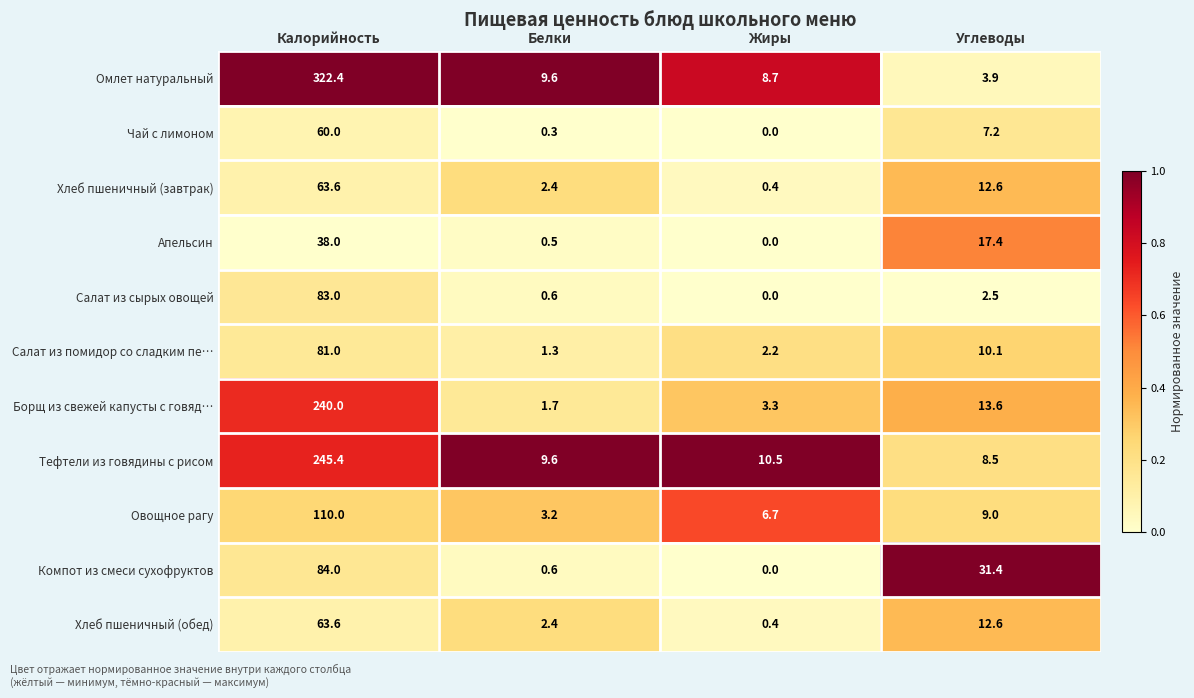

Is the value of Салат из помидор со сладким пе… at Белки greater than the value of Овощное рагу at Жиры?

No